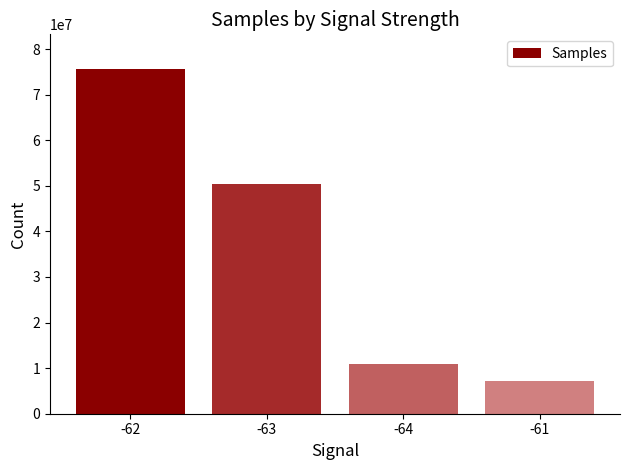

Where does the data first go above 50464868?

-62